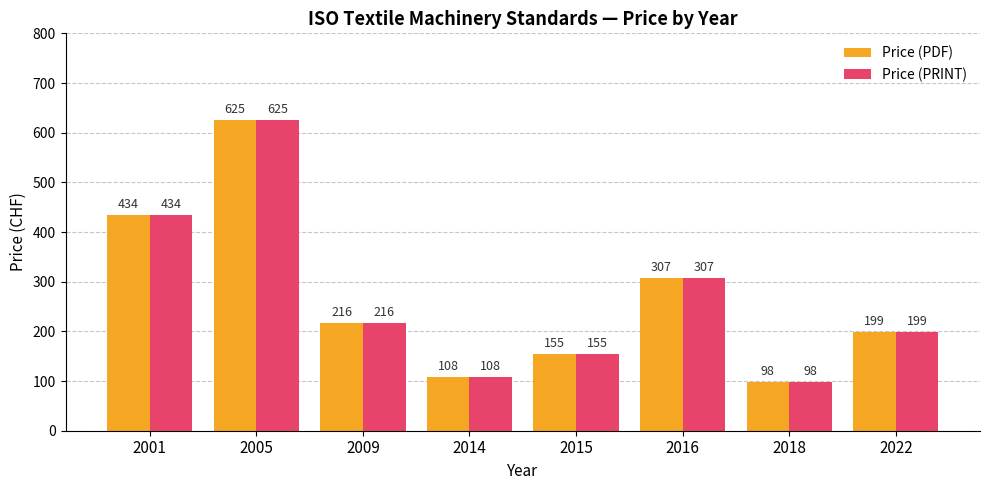

What are all the series names shown in the legend?

Price (PDF), Price (PRINT)